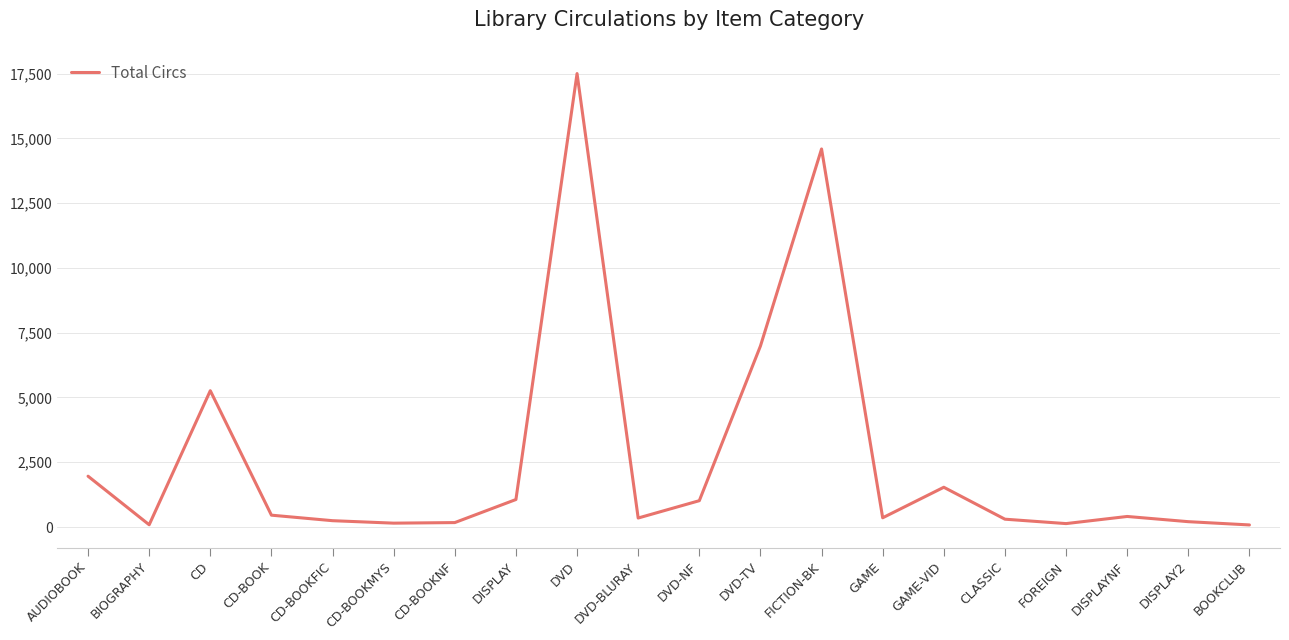

What is the change in value from AUDIOBOOK to GAME?

-1605